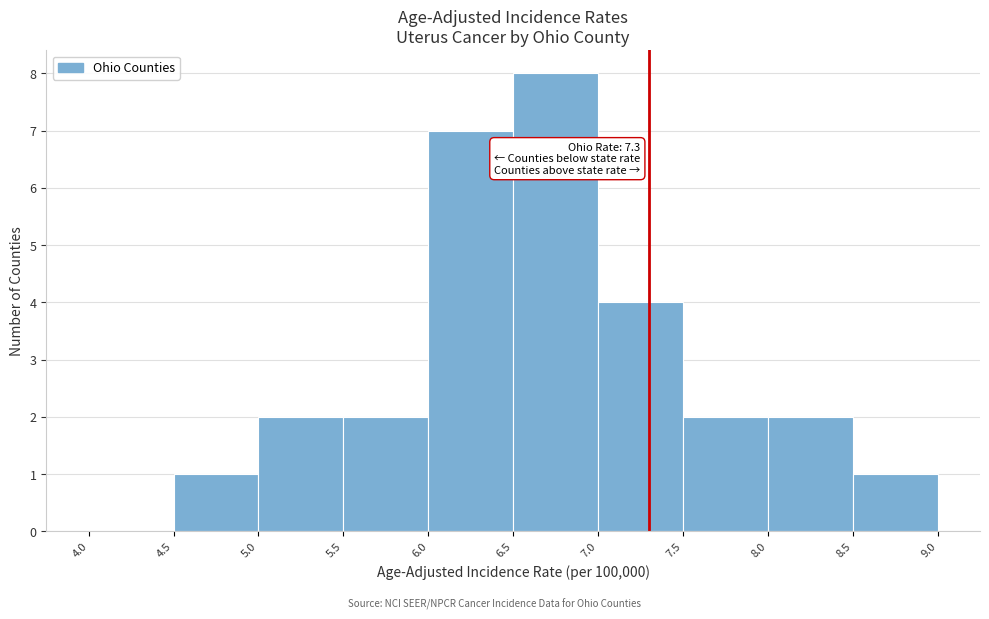

Over which range of the x-axis is the bar tallest?

6.5 to 7.0